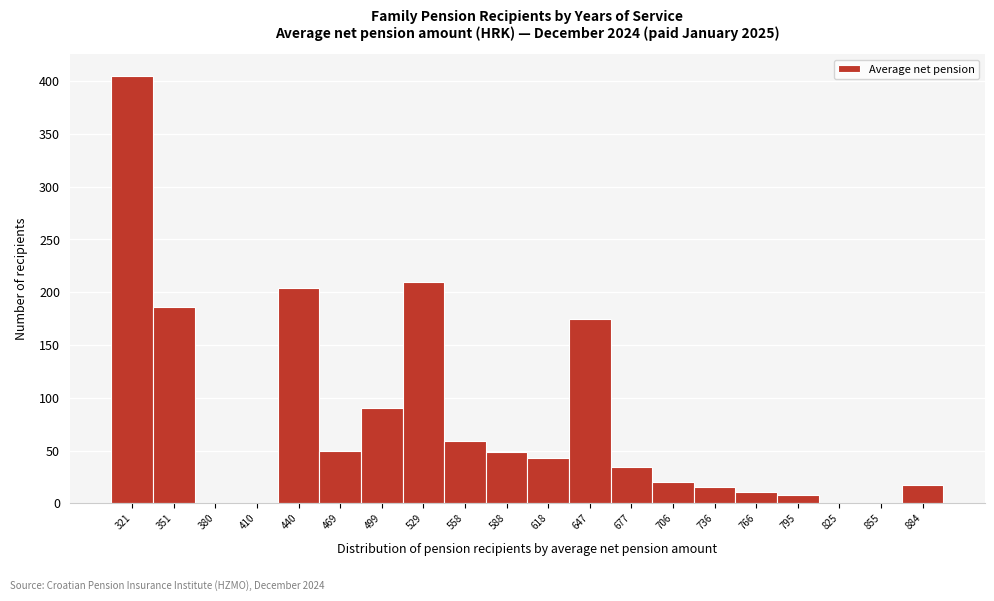

What is the change in value from 618 to 855?

-43